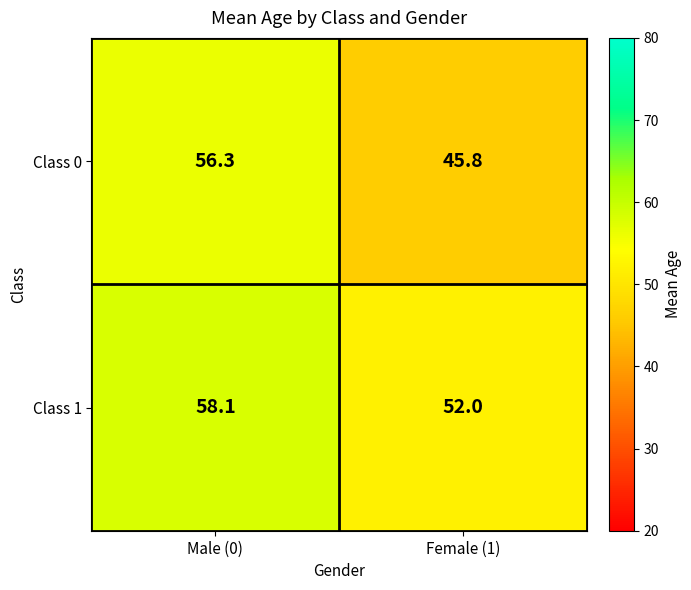

What is the smallest value displayed?

45.8